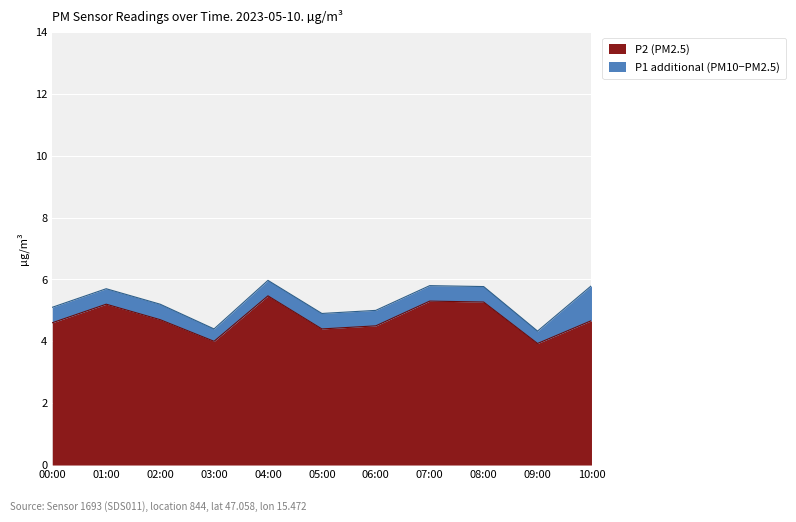

What are all the series names shown in the legend?

P2 (PM2.5), P1 additional (PM10−PM2.5)